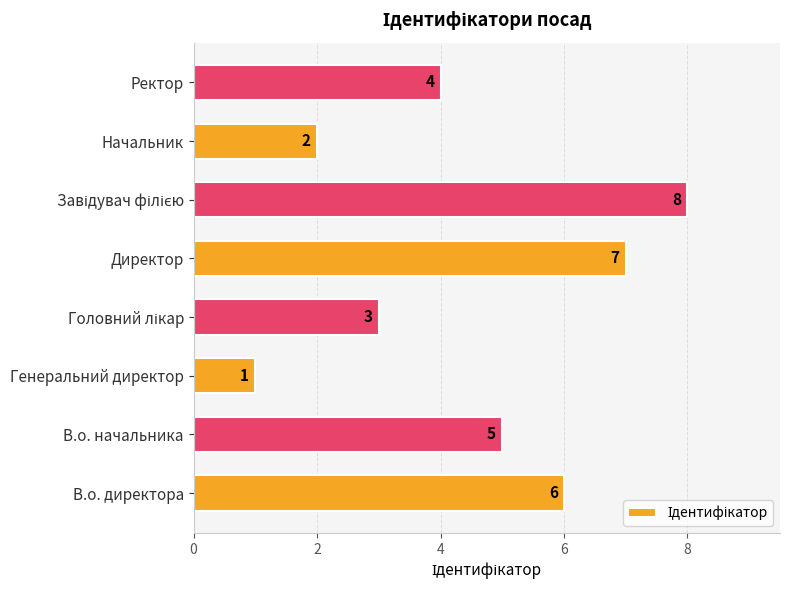

What is the difference between the maximum and minimum values?

7